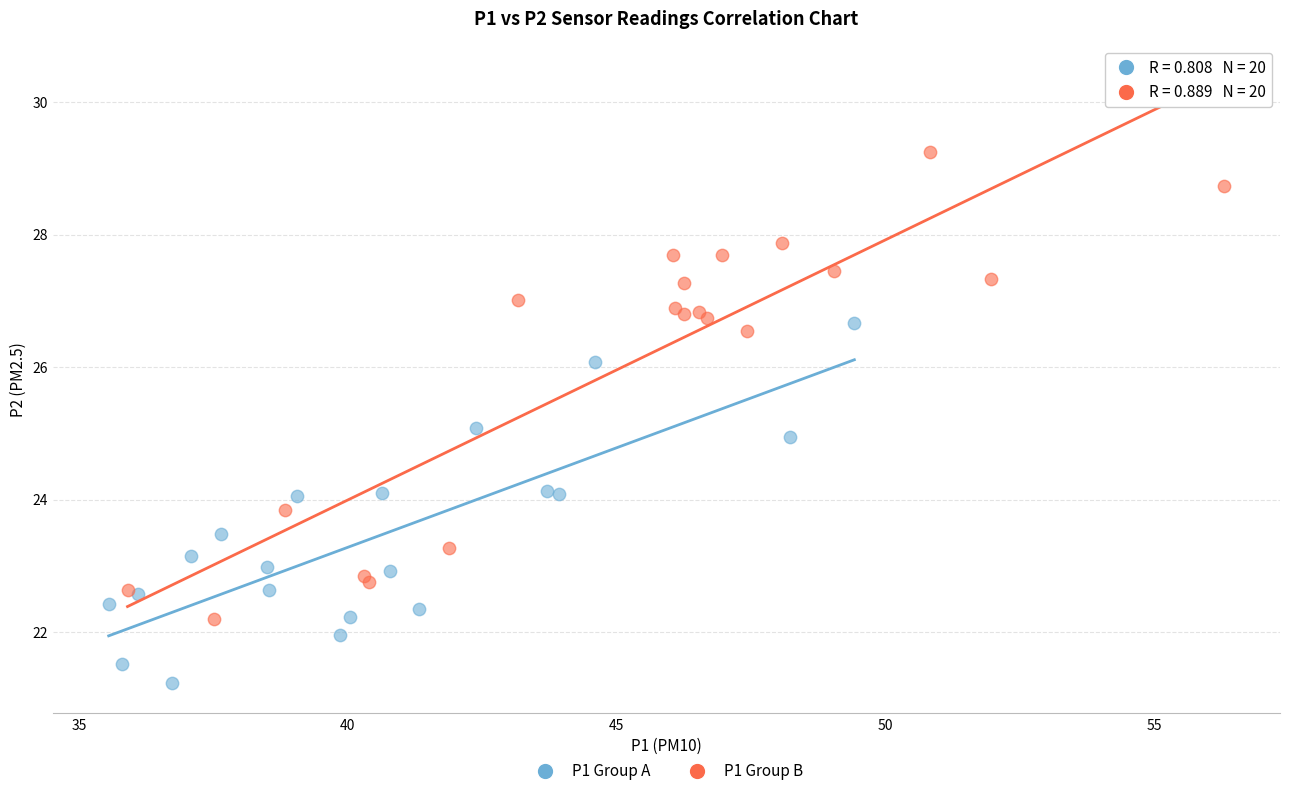

Which series reaches the maximum Y coordinate?

P1 Group B